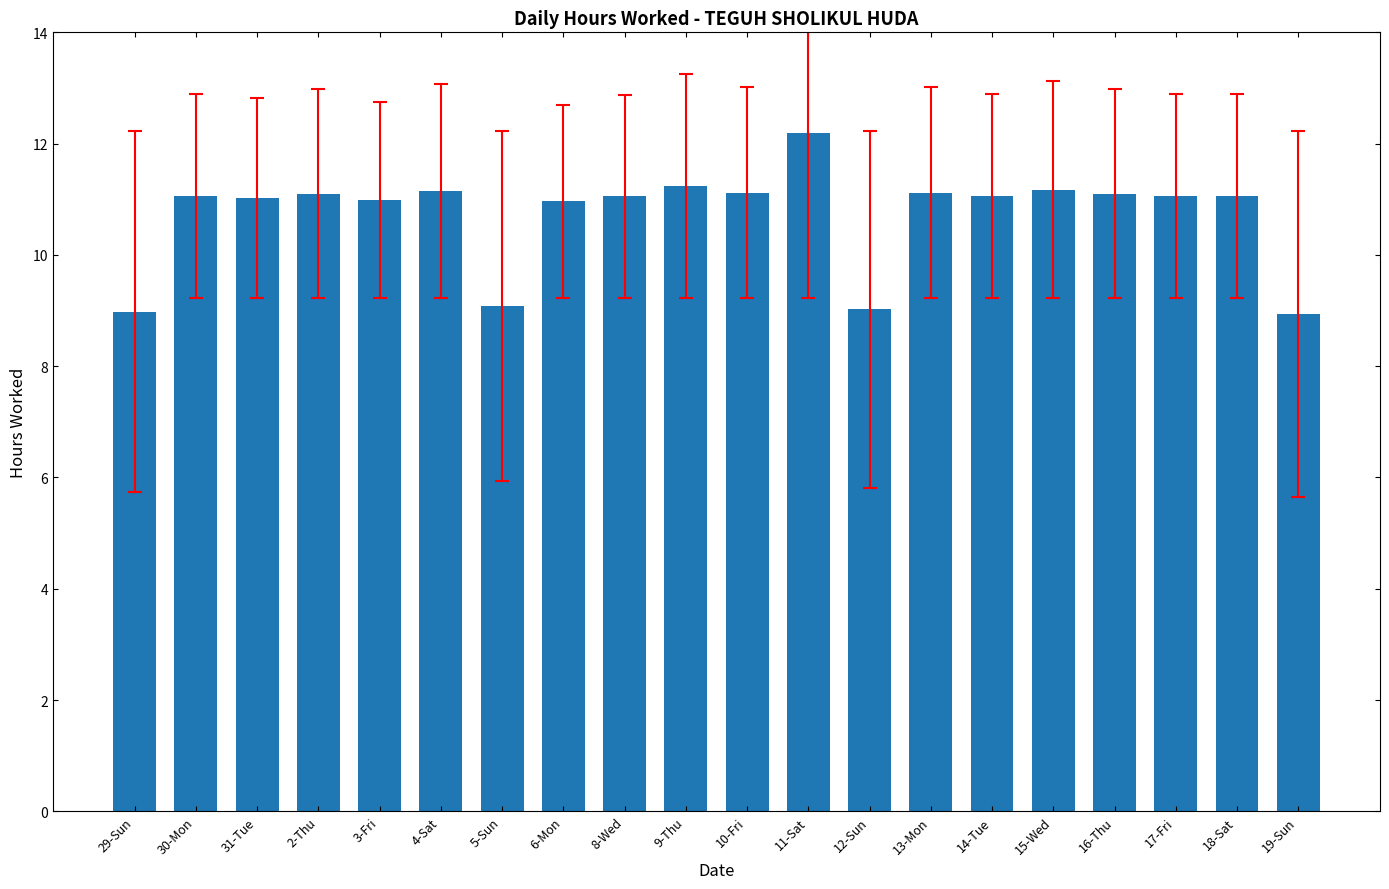

What is the change in value from 29-Sun to 30-Mon?

+2.1